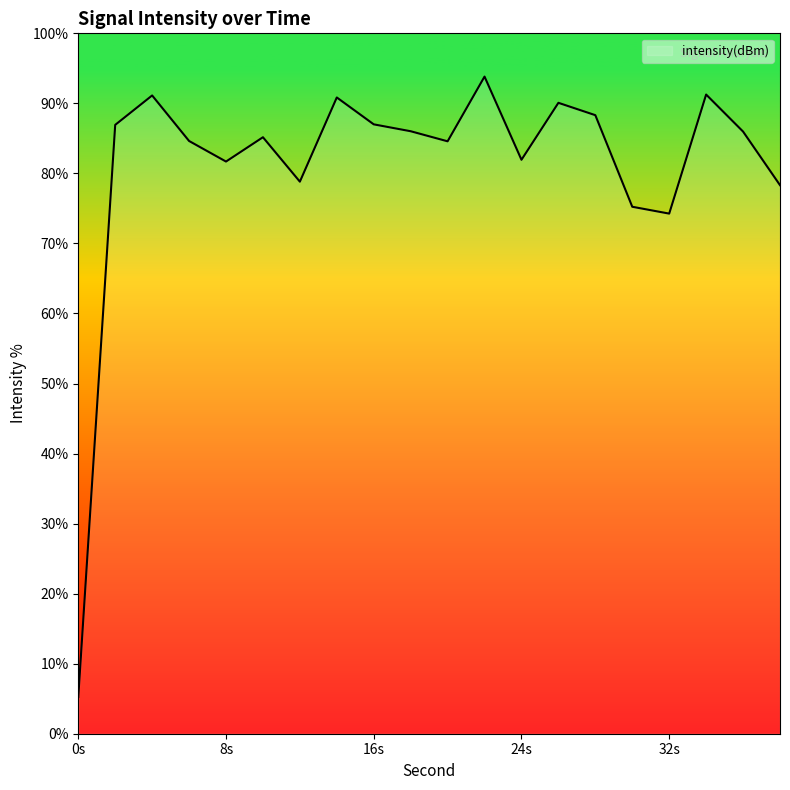

What is the difference between the maximum and minimum values?

88.6